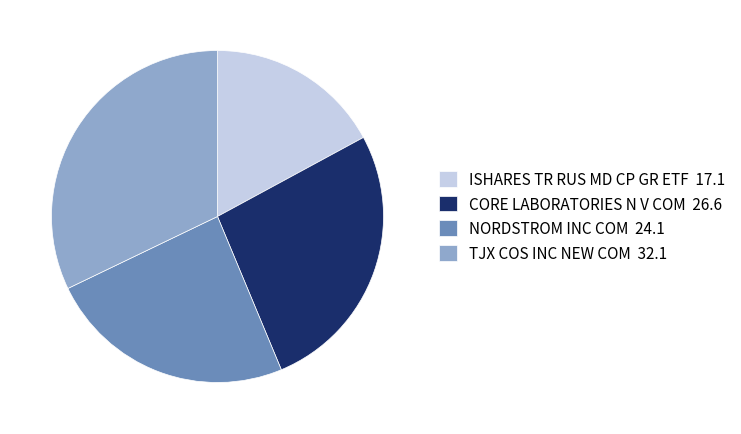

Is it true that CORE LABORATORIES N V COM 26.6 is 27% of the pie?

True